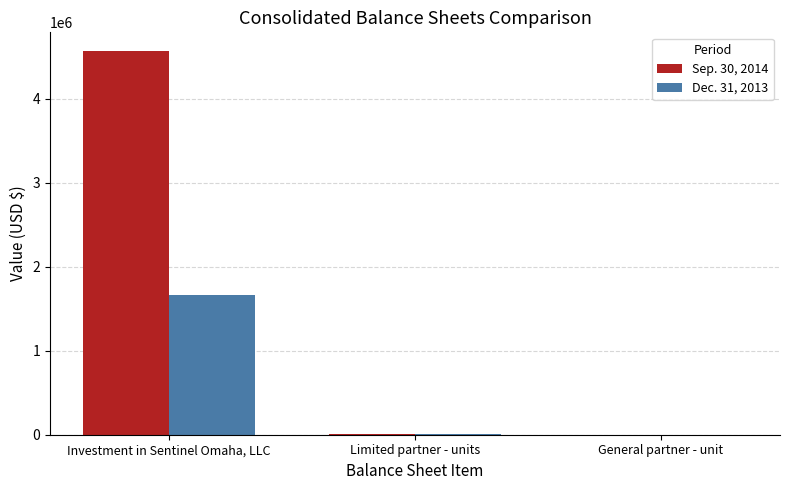

The value of Dec. 31, 2013 at Investment in Sentinel Omaha, LLC is 1668952. True or false?

True